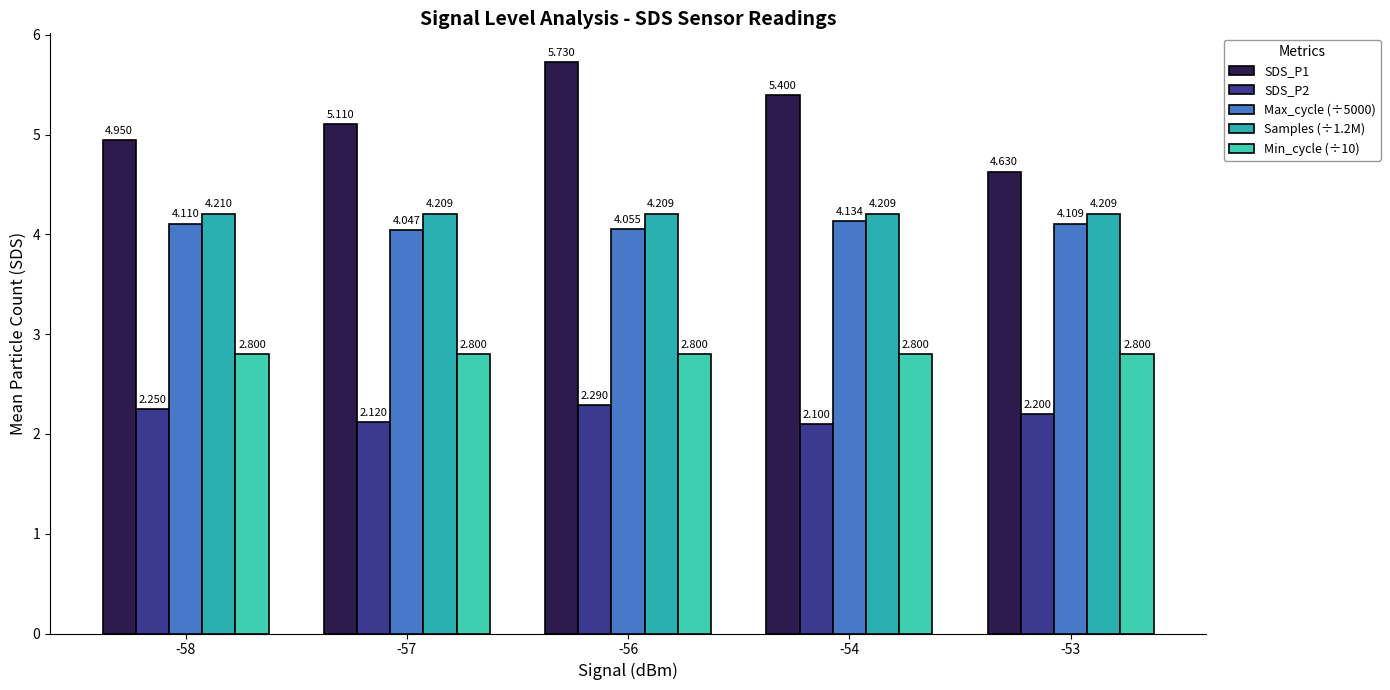

The value of Min_cycle (÷10) at -53 is 0.9. True or false?

False